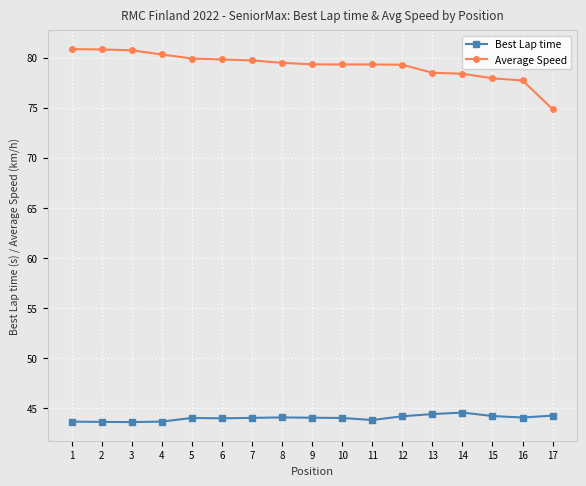

True or false: Best Lap time and Average Speed cross at least once.

False